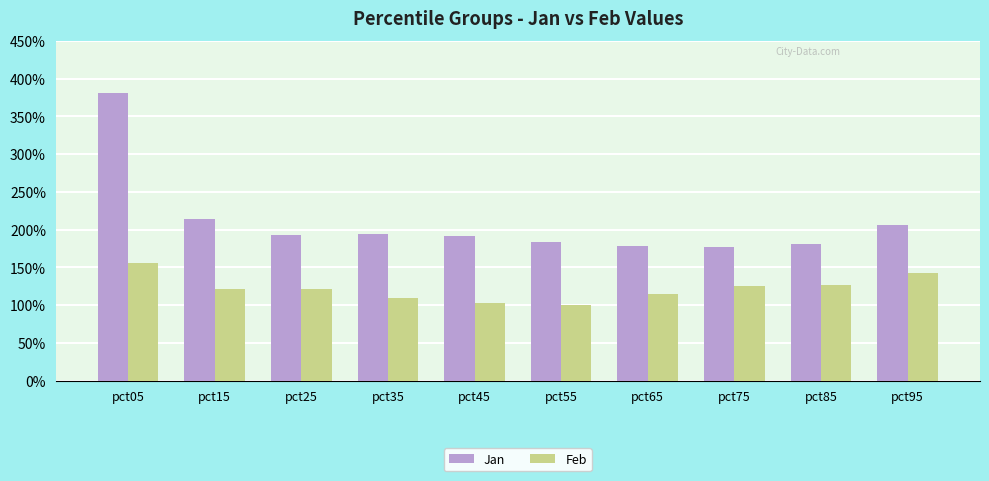

Where is Jan nearest to the value 2?

pct95